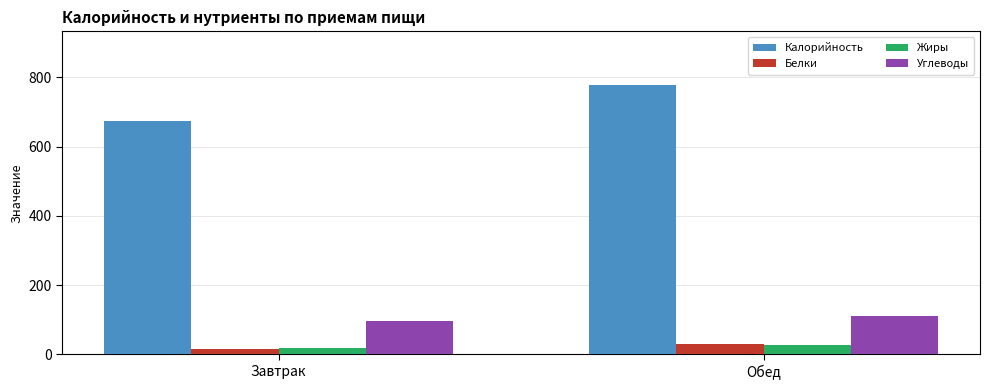

Reading left to right, what are all the values shown in this chart?

Калорийность: 675.6	777.7
Белки: 16.3	30.2
Жиры: 18.9	26.3
Углеводы: 96.5	111.3